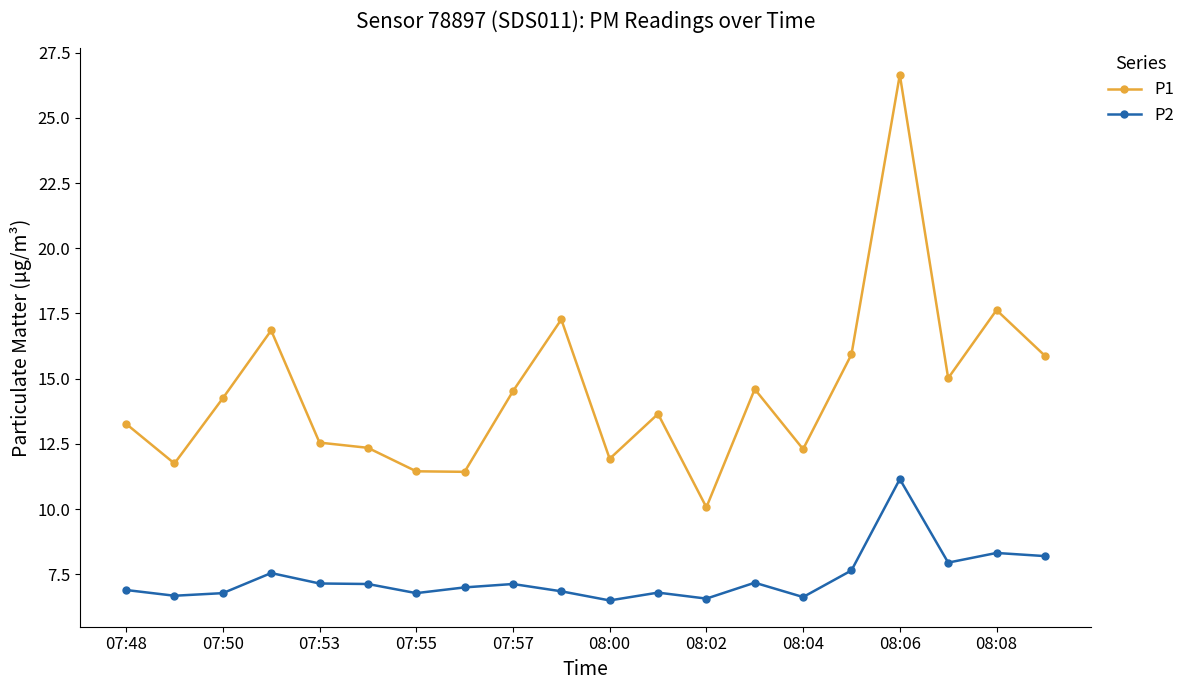

How many lines are shown in the chart?

2